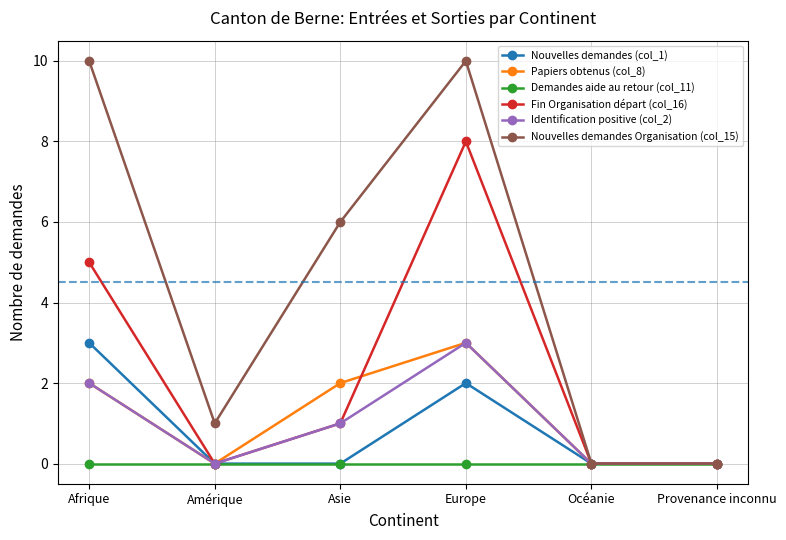

Which series changed the most between Europe and Océanie?

Nouvelles demandes Organisation (col_15)